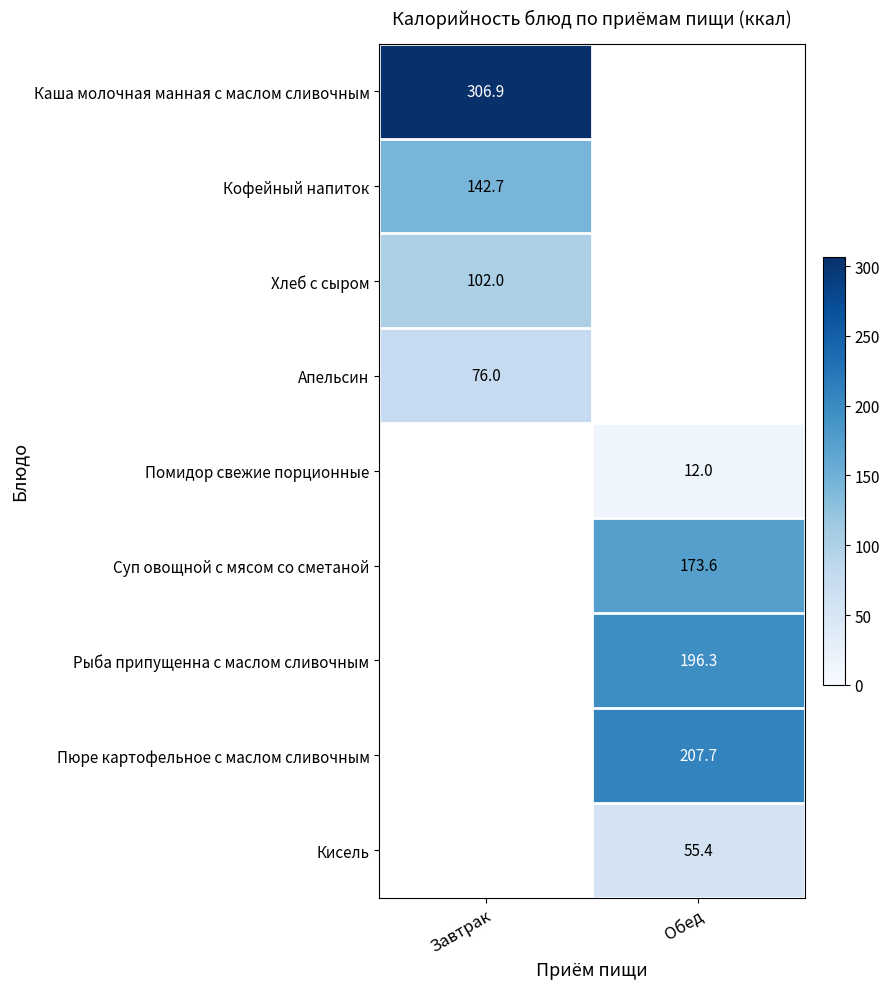

True or false: Суп овощной с мясом со сметаной has a value of 86.7 at Обед.

False